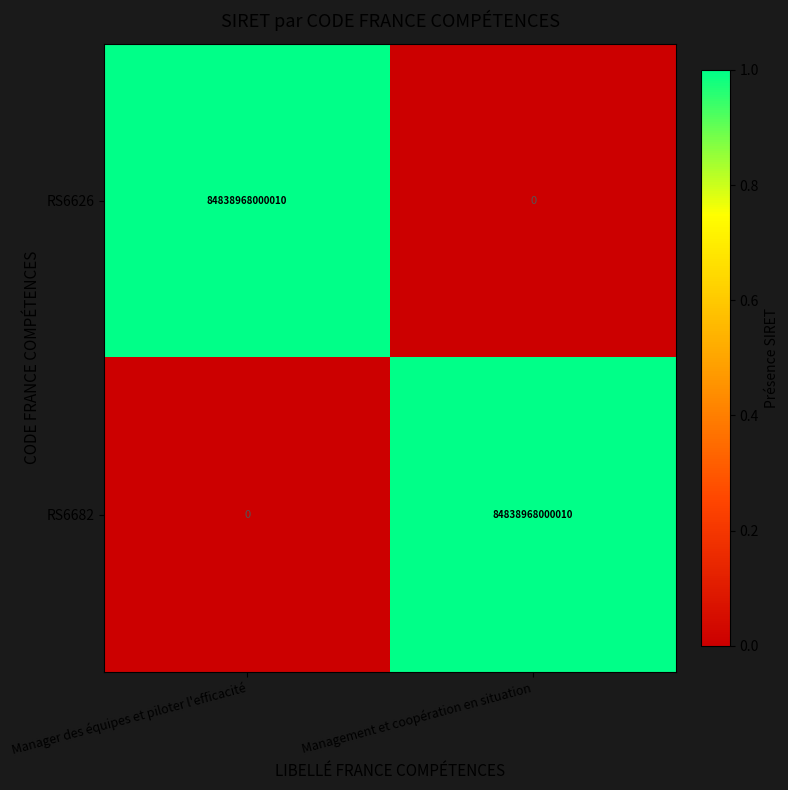

The value of RS6682 at Manager des équipes et piloter l'efficacité is 29703162951809. True or false?

False